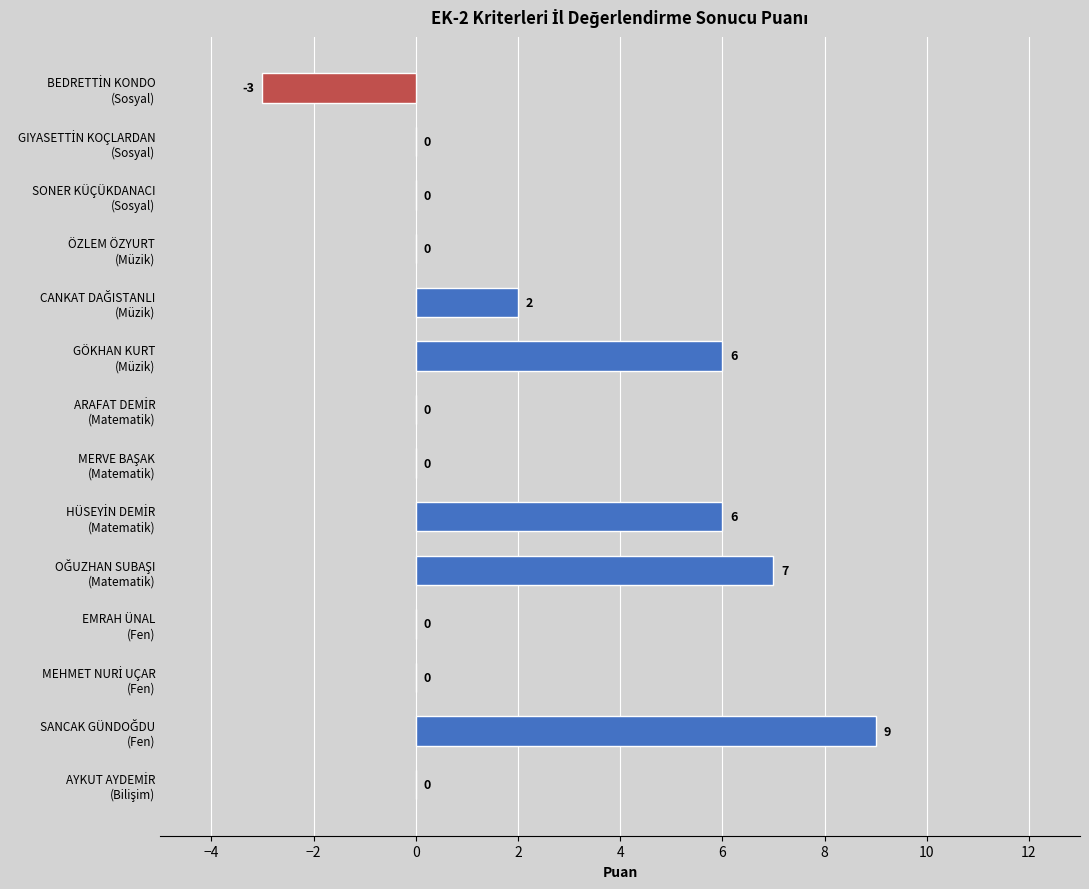

What is the greatest value displayed?

9